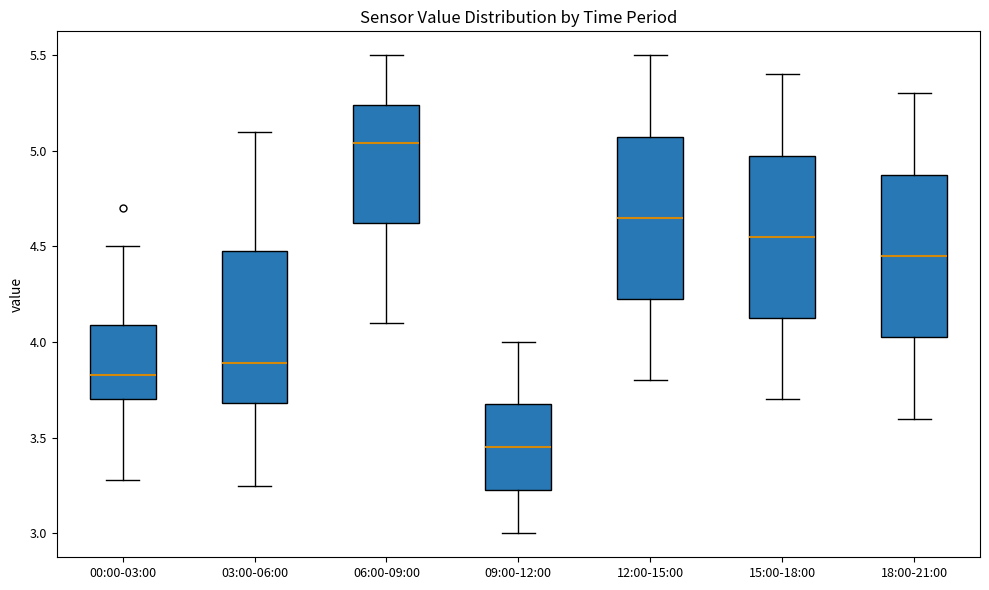

Reading left to right, transcribe this box plot: for each box, give where its median line is, the range the box spans, and where its two whiskers end, as read against the y-axis. The values are not printed on the chart, so give them approximately, as read against the axis.

00:00-03:00: median 3.85, box 3.70 to 4.10, whiskers 3.30 to 4.50
03:00-06:00: median 3.90, box 3.70 to 4.50, whiskers 3.25 to 5.10
06:00-09:00: median 5.05, box 4.65 to 5.25, whiskers 4.10 to 5.50
09:00-12:00: median 3.45, box 3.25 to 3.70, whiskers 3.00 to 4.00
12:00-15:00: median 4.65, box 4.25 to 5.10, whiskers 3.80 to 5.50
15:00-18:00: median 4.55, box 4.15 to 5.00, whiskers 3.70 to 5.40
18:00-21:00: median 4.45, box 4.05 to 4.90, whiskers 3.60 to 5.30